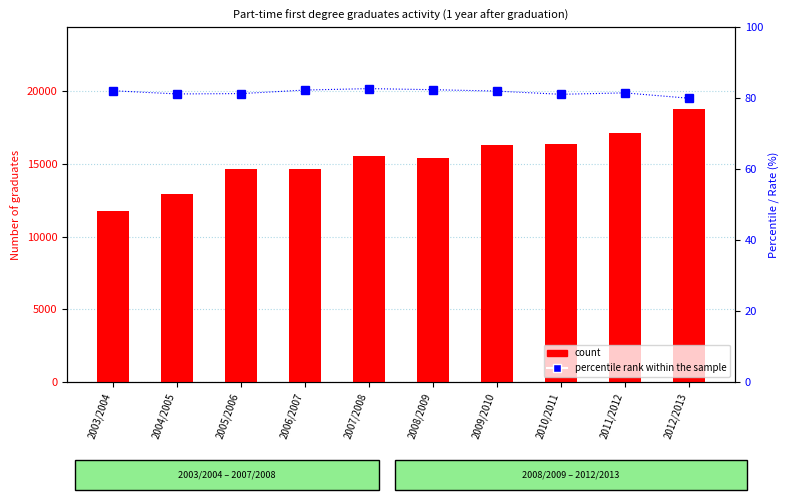

List the labels in order of percentile rank within the sample value, largest first.

2007/2008, 2008/2009, 2006/2007, 2003/2004, 2009/2010, 2011/2012, 2005/2006, 2004/2005, 2010/2011, 2012/2013